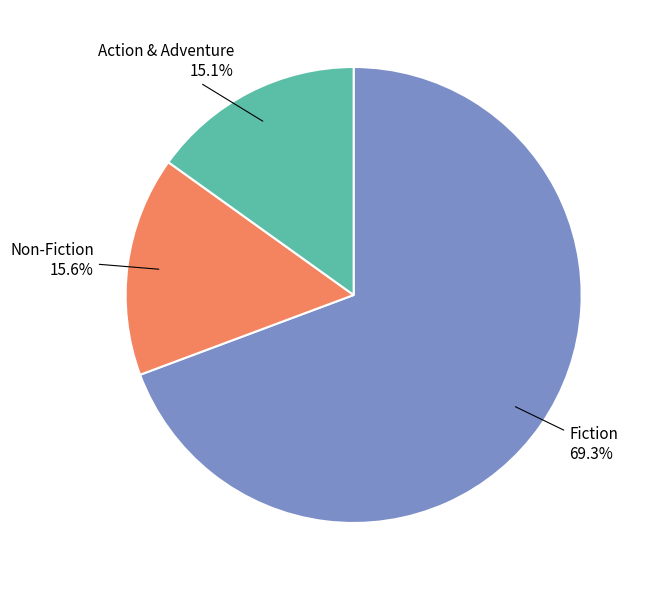

The Action & Adventure slice represents 15% of the pie. True or false?

True